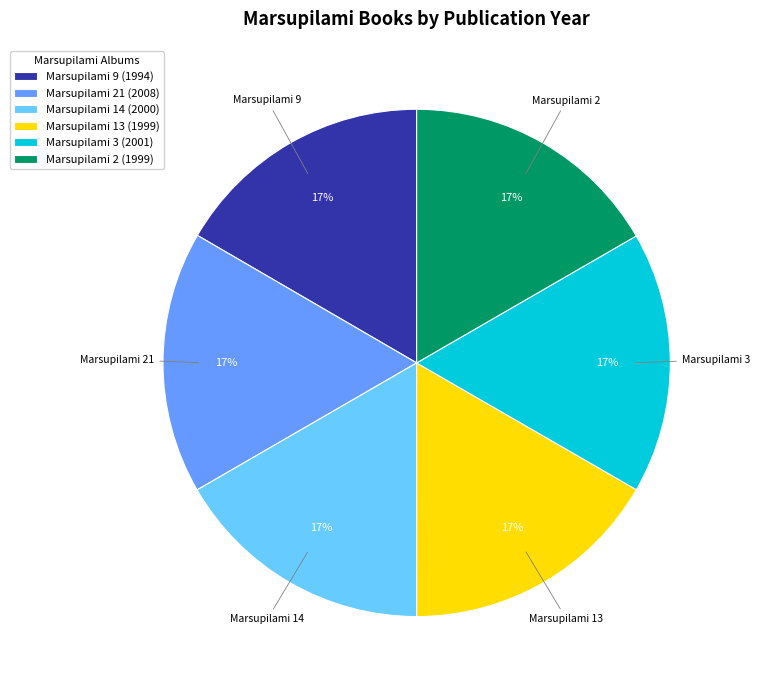

To the nearest percent, what is the average slice percentage?

17%